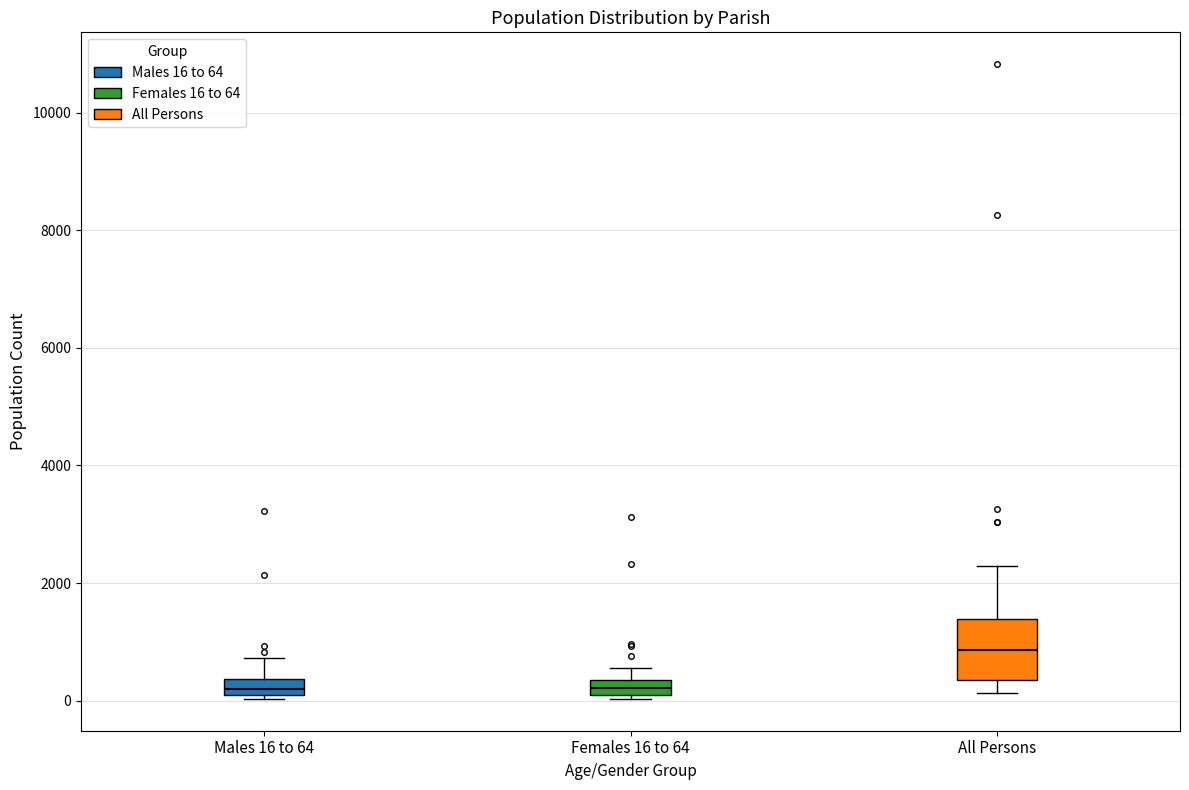

Comparing the boxes themselves (not the whiskers), which one is the tallest?

All Persons